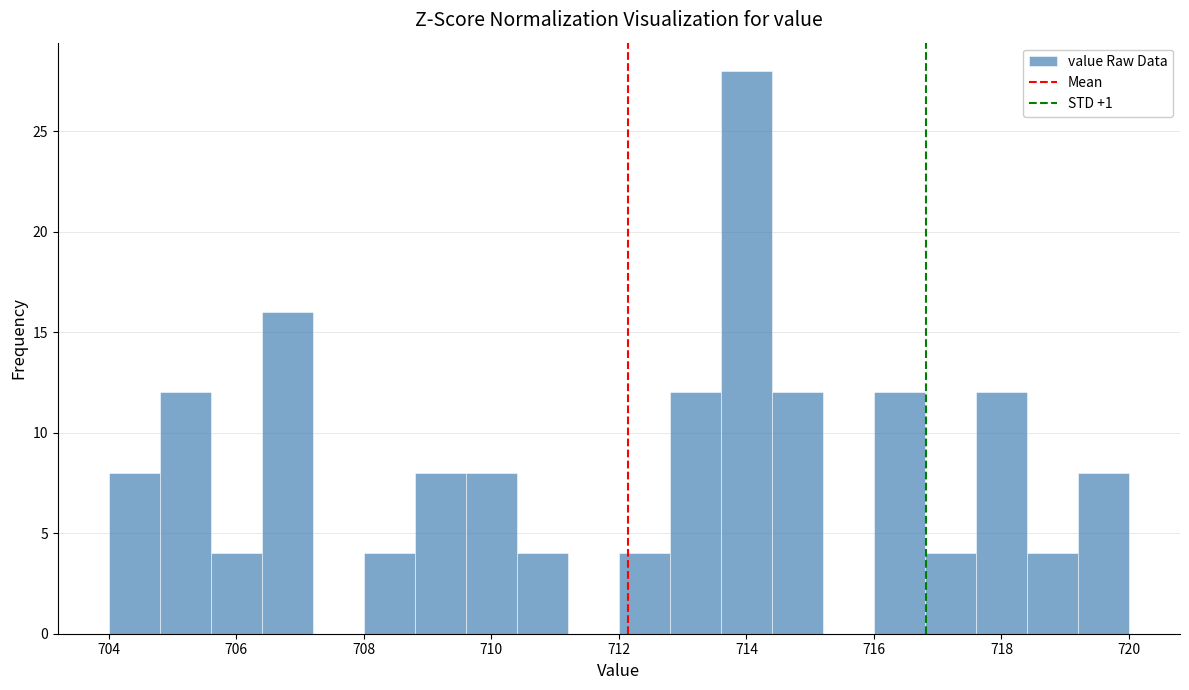

How tall is the bar that spans 710.4 to 711.2 on the x-axis? The values are not printed on the chart, so give them approximately, as read against the axis.

4